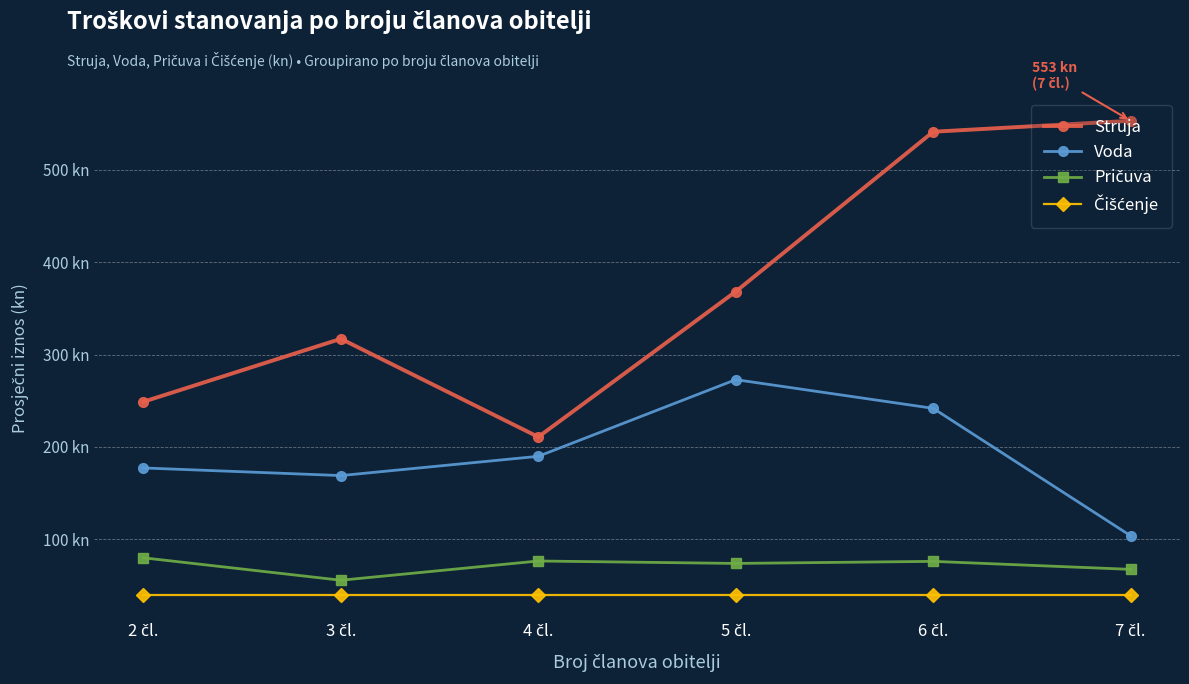

Rank the categories by Struja value from lowest to highest.

4 čl., 2 čl., 3 čl., 5 čl., 6 čl., 7 čl.